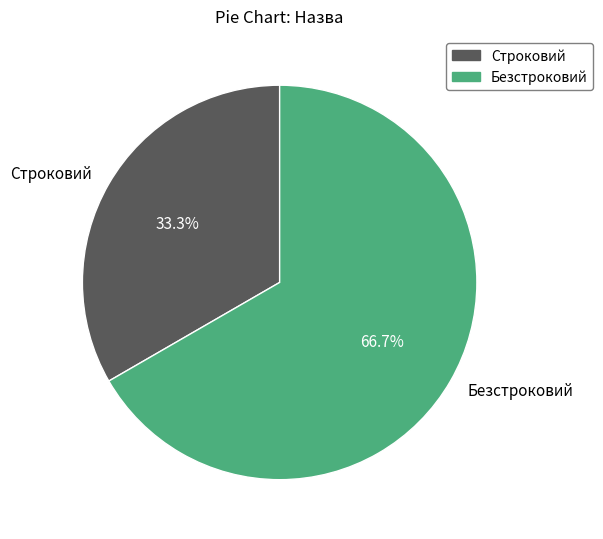

To the nearest percent, what is the difference between the largest and smallest slice percentages?

33%